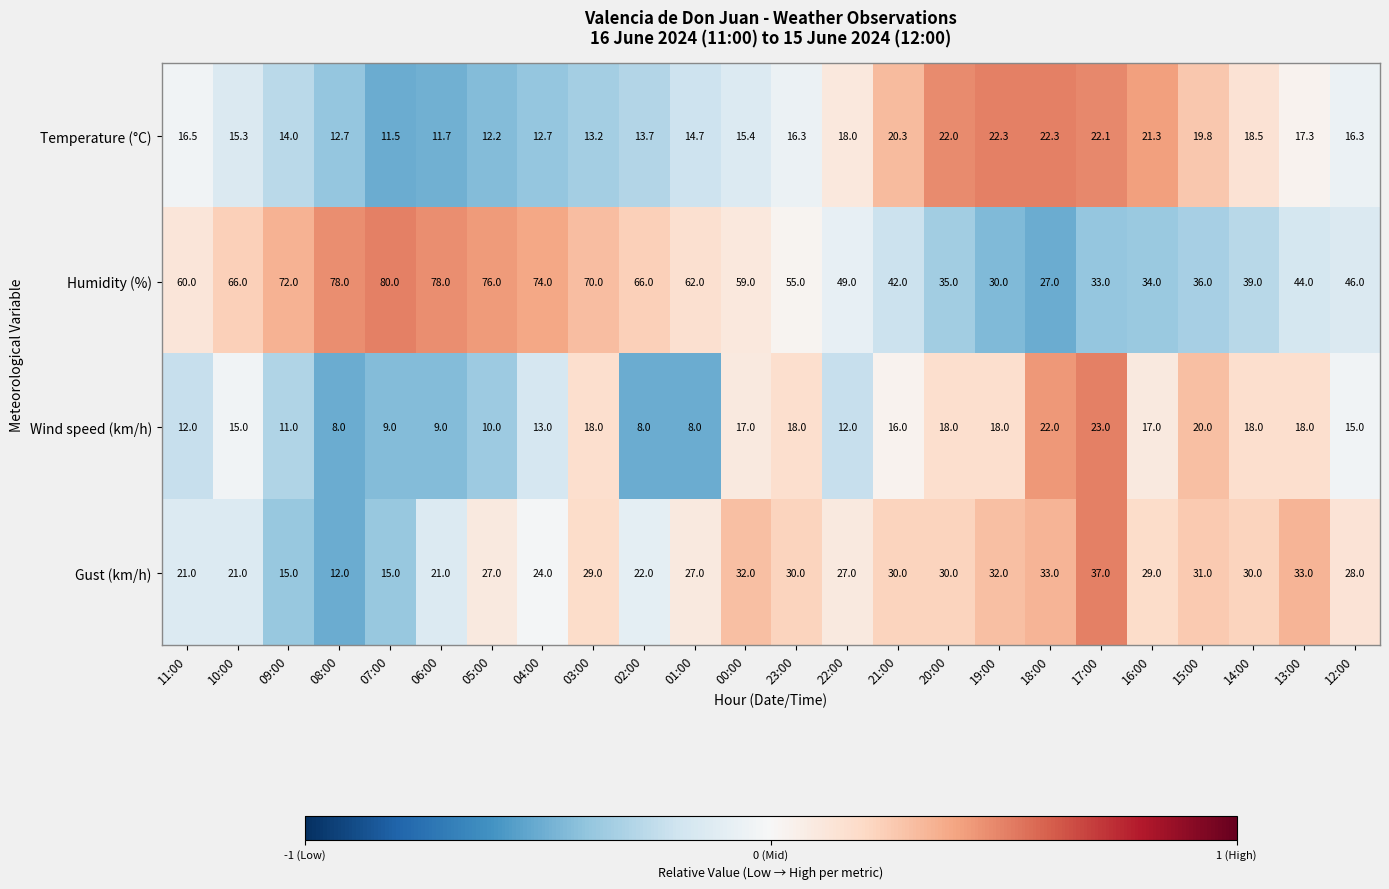

Is it true that Humidity (%) equals 12.8 at 22:00?

False